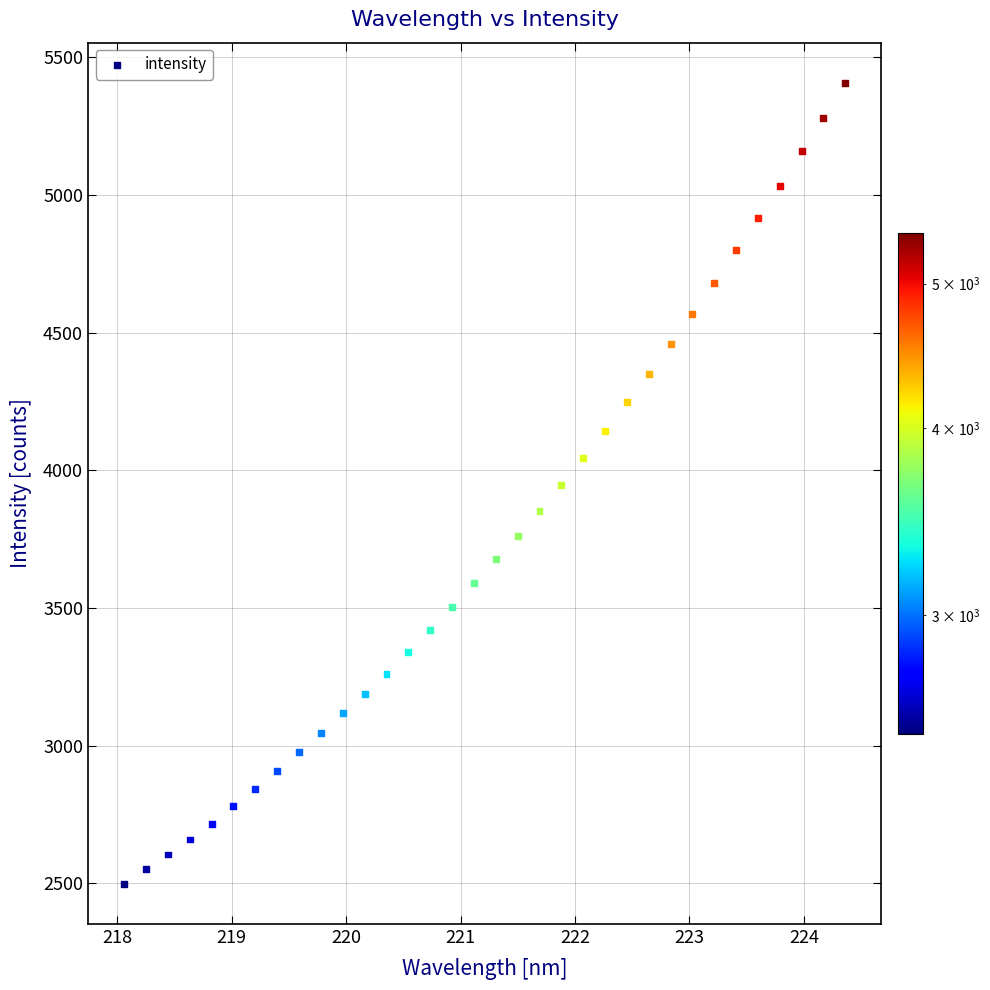

What is the range of X values (max minus min)?

6.3